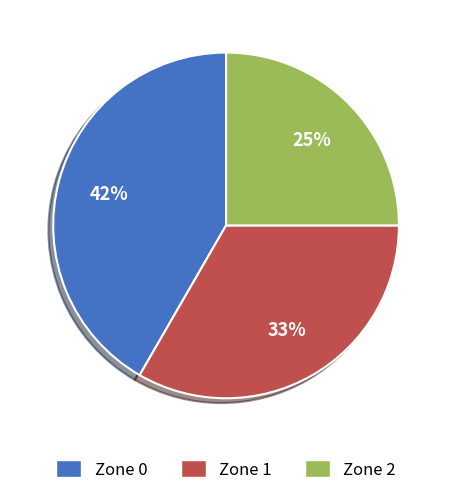

Combined, do Zone 2 and Zone 1 account for over 50%?

Yes